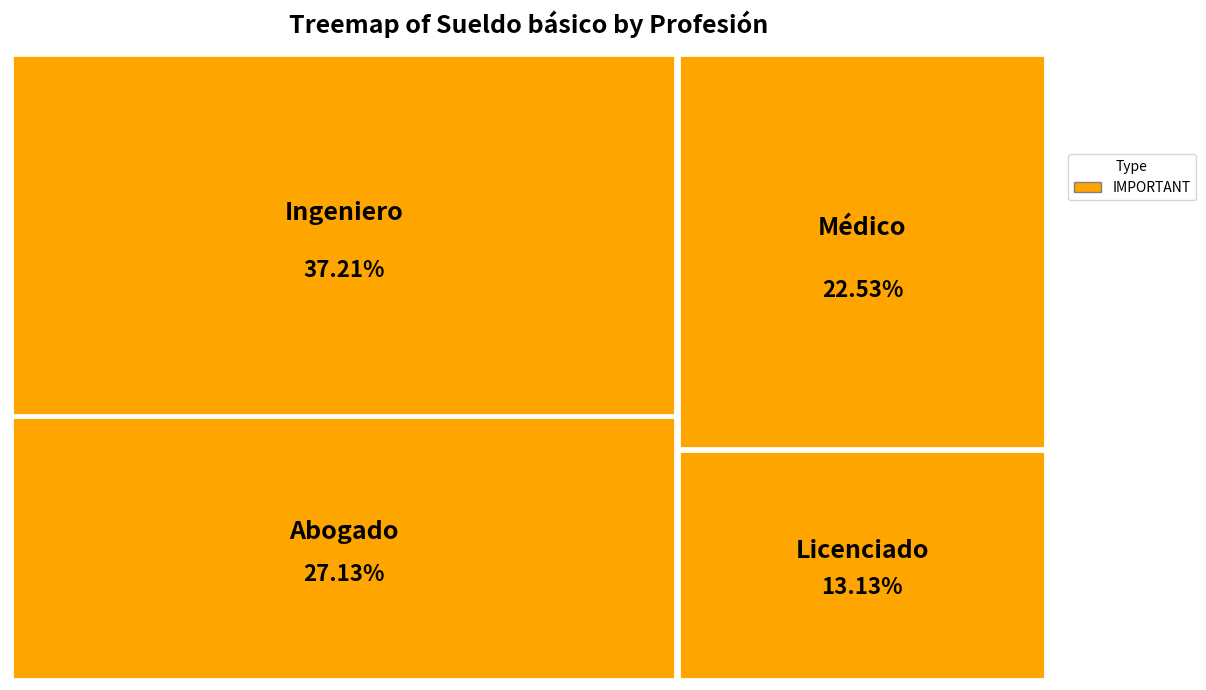

Which slice is the largest?

Ingeniero